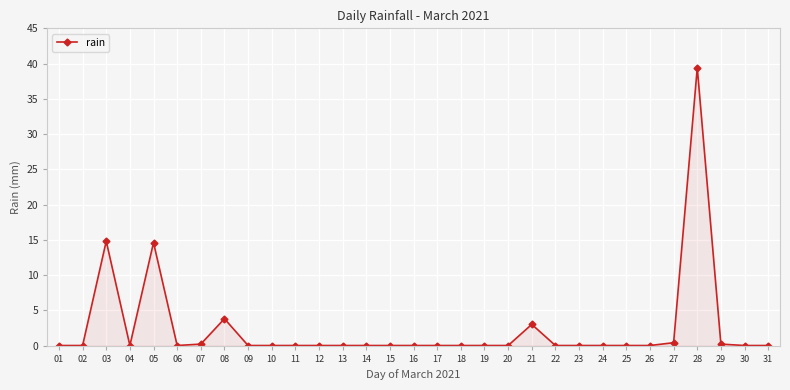

The chart shows a value of 0.0 at 10. True or false?

True